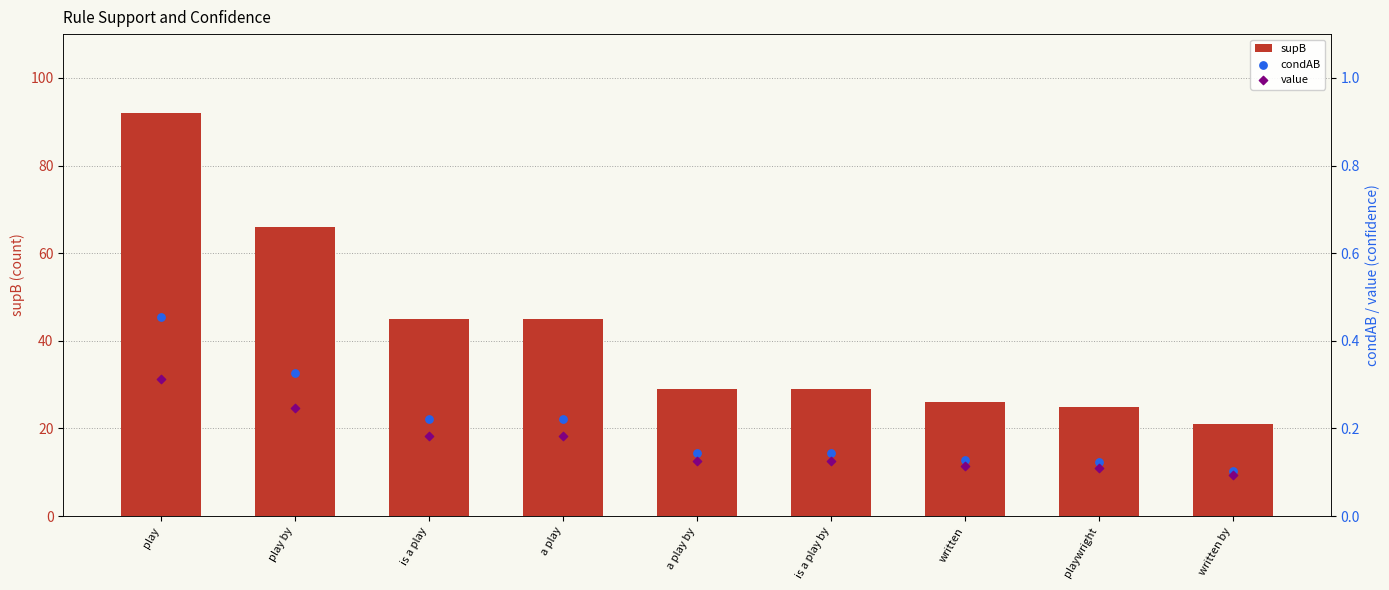

Which series reaches the minimum Y coordinate?

value